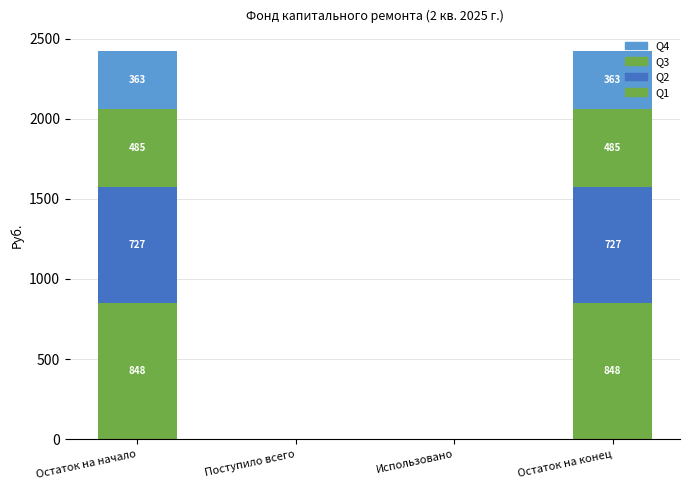

List the labels in order of Q3 value, smallest first.

Поступило всего, Использовано, Остаток на начало, Остаток на конец